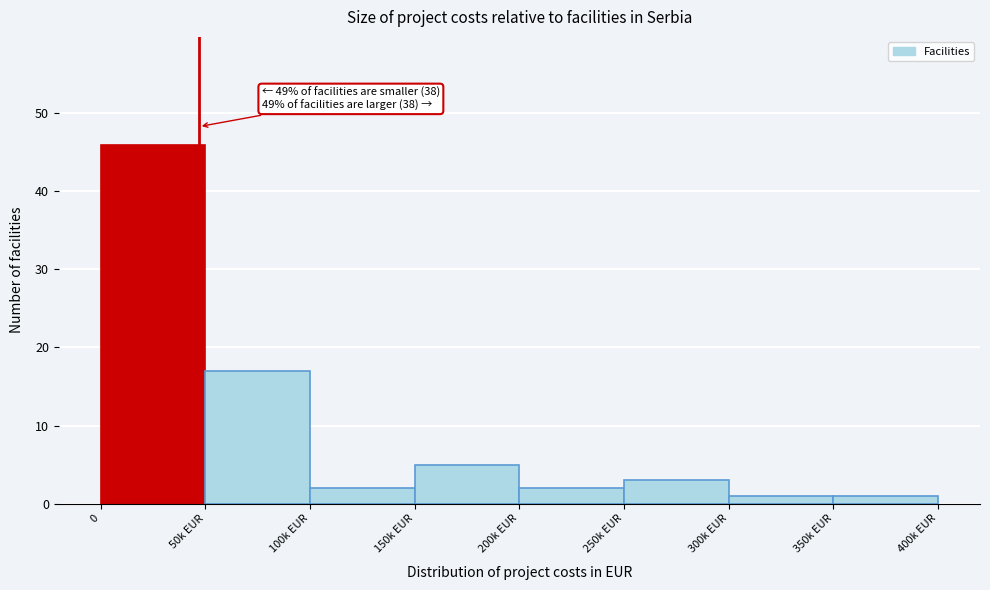

Reading right to left, what are all the values shown in this chart?

1	1	3	2	5	2	17	46